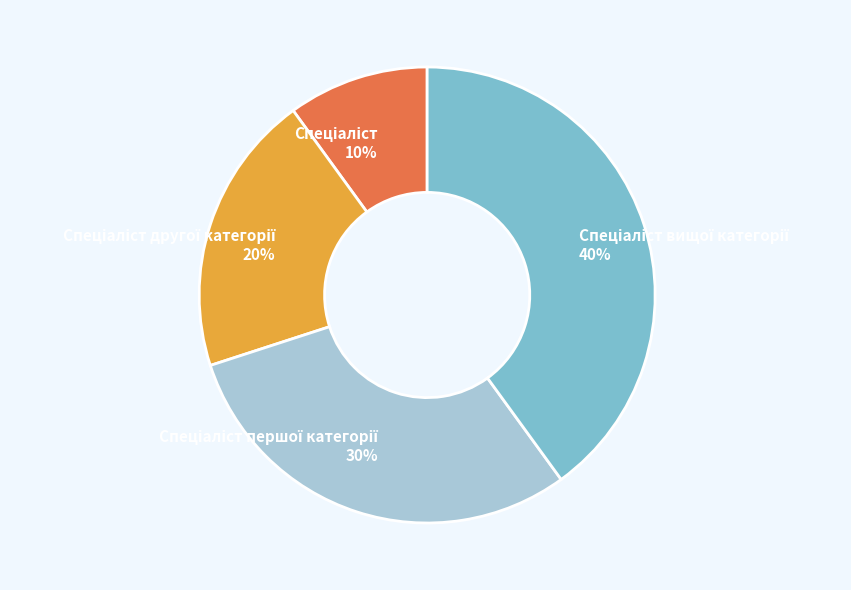

To the nearest percent, what is the difference between the largest and smallest slice percentages?

30%